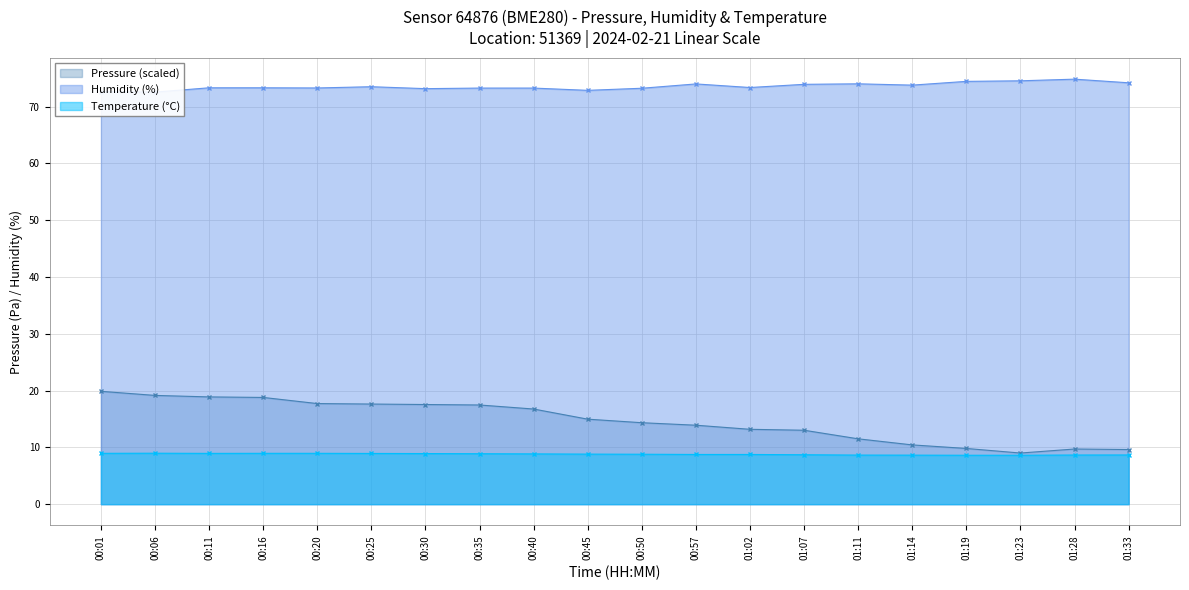

True or false: Temperature and Humidity cross at least once.

False